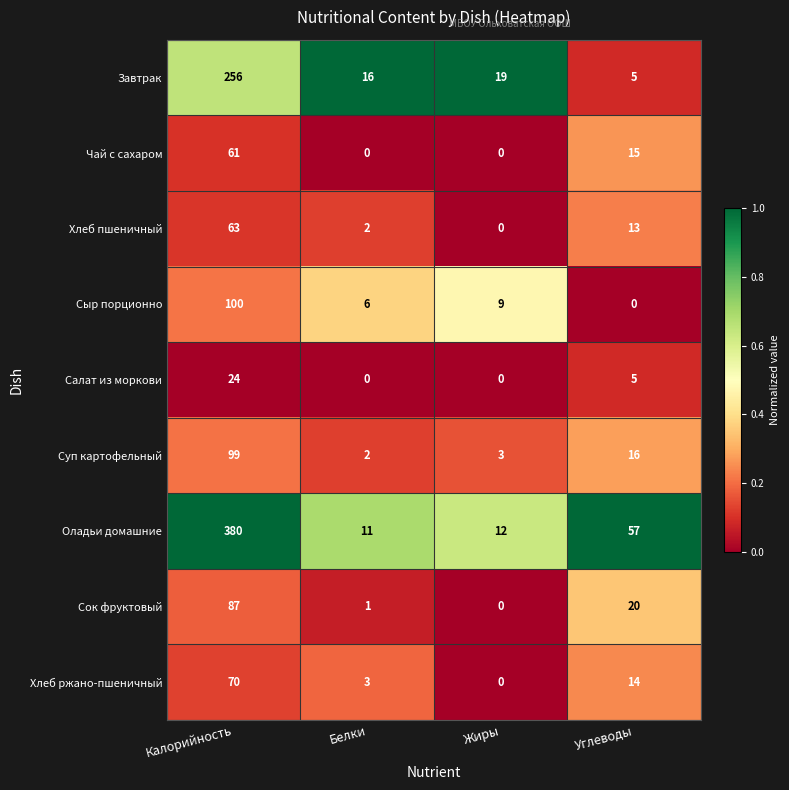

At which label does Хлеб ржано-пшеничный reach its peak?

Калорийность